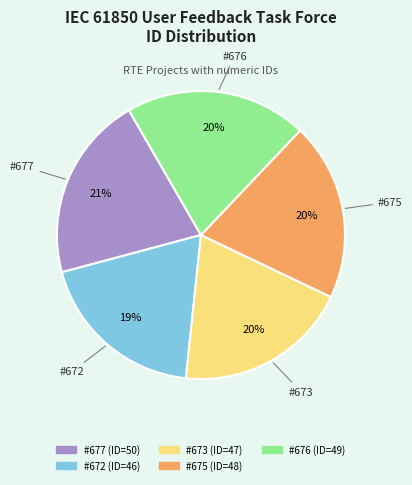

Is there any slice that represents more than half of the pie?

No